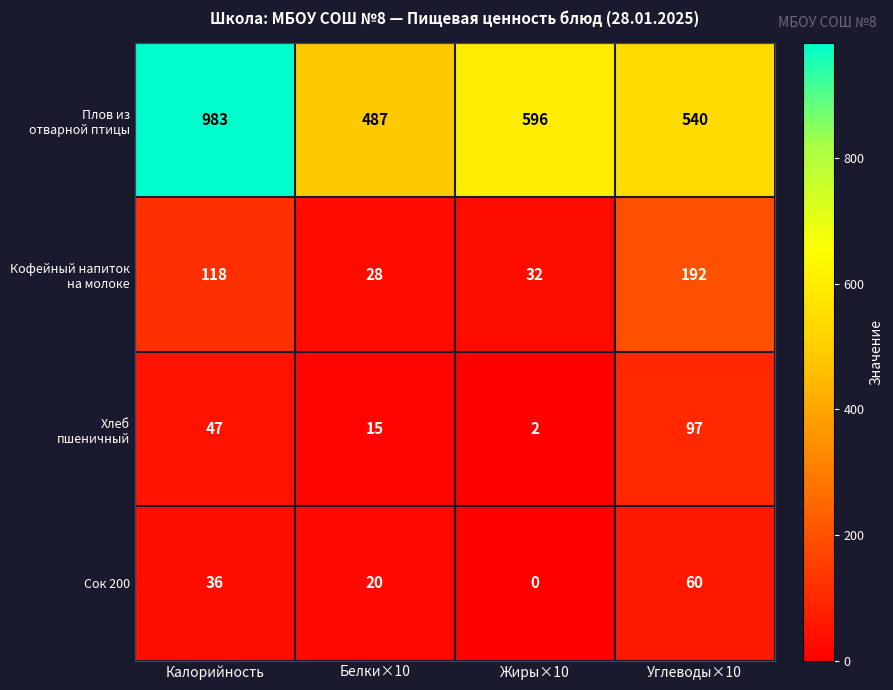

At which category does the chart reach its minimum across all series?

Жиры×10